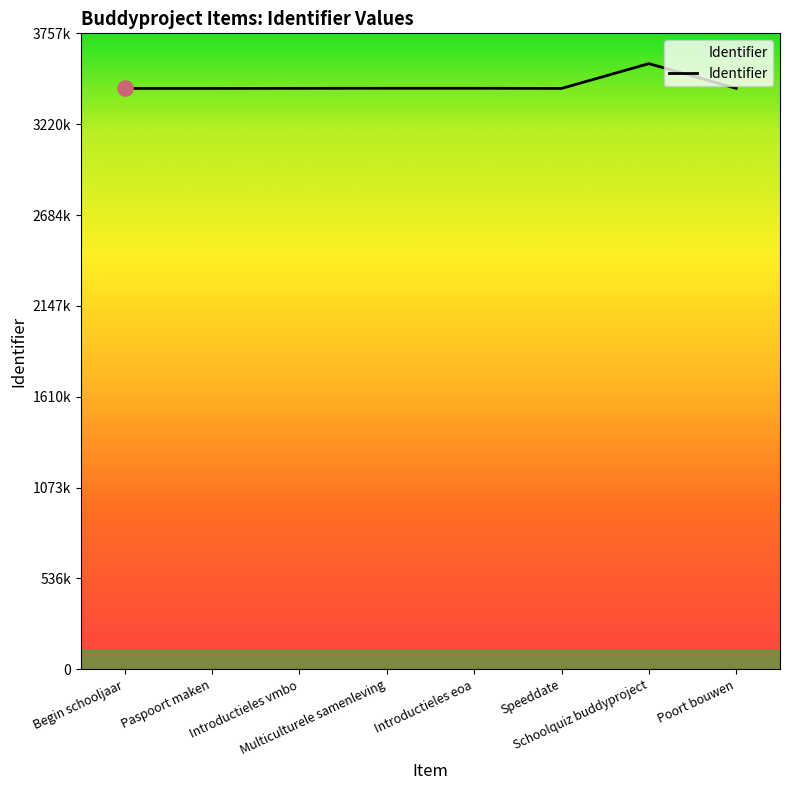

What is the change in value from Begin schooljaar to Multiculturele samenleving?

+996